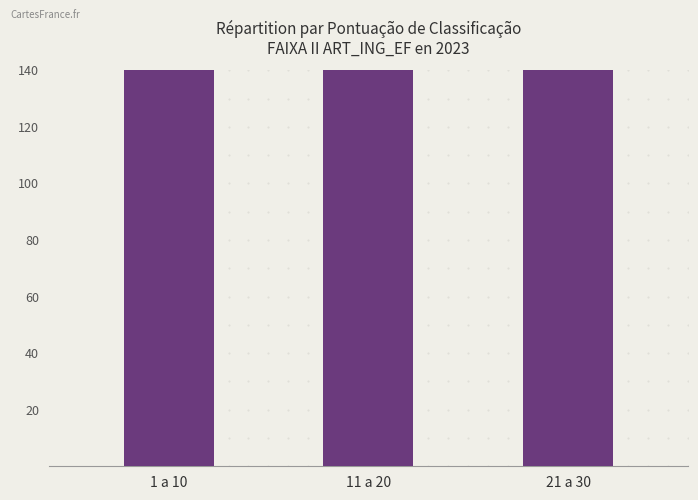

What is the label of the 1st bar from the left?

1 a 10